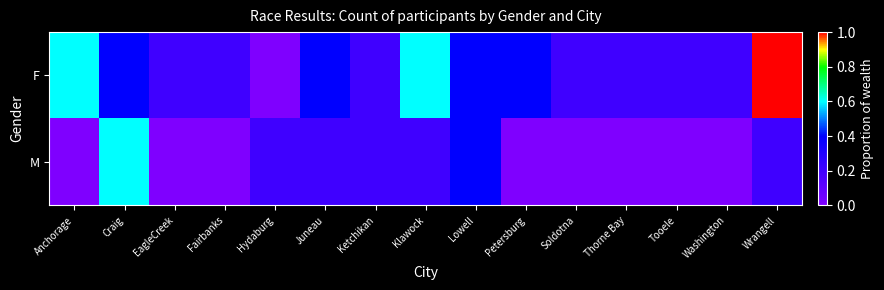

At which category is the sum across all series the highest?

Wrangell